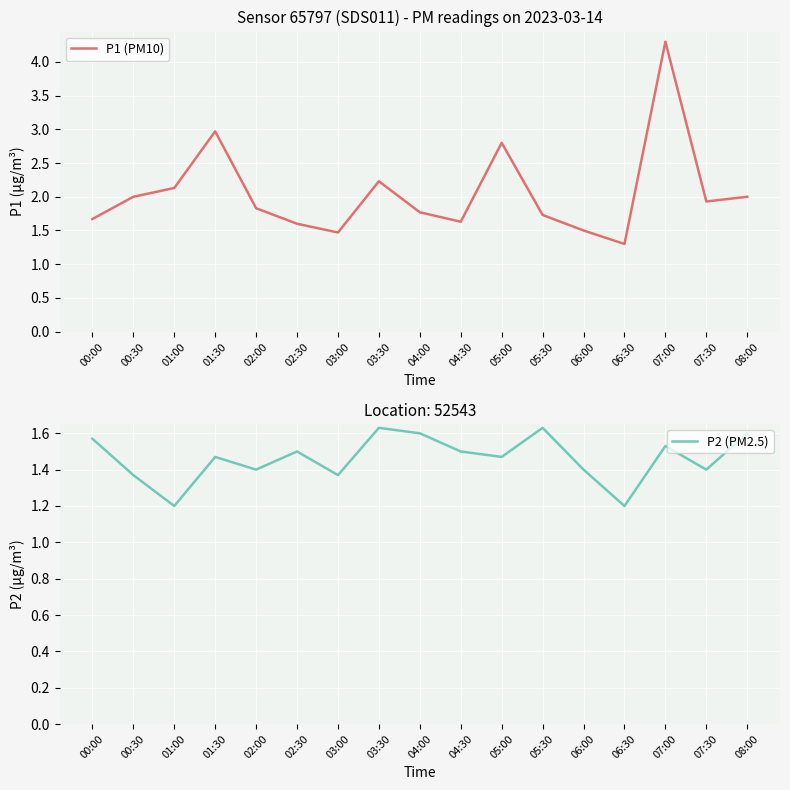

Where is the first local minimum for P2 (PM2.5)?

01:00